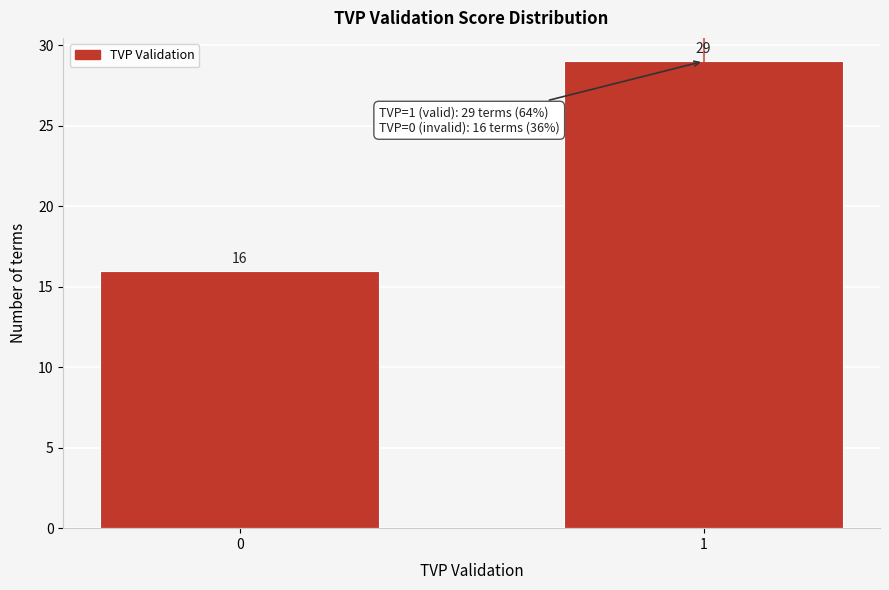

Reading left to right, extract all data points from this chart.

0=16	1=29